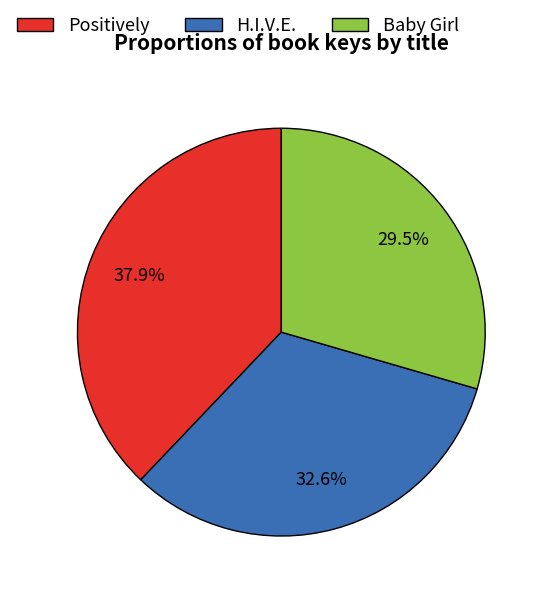

Does Positively account for over 50% of the chart?

No